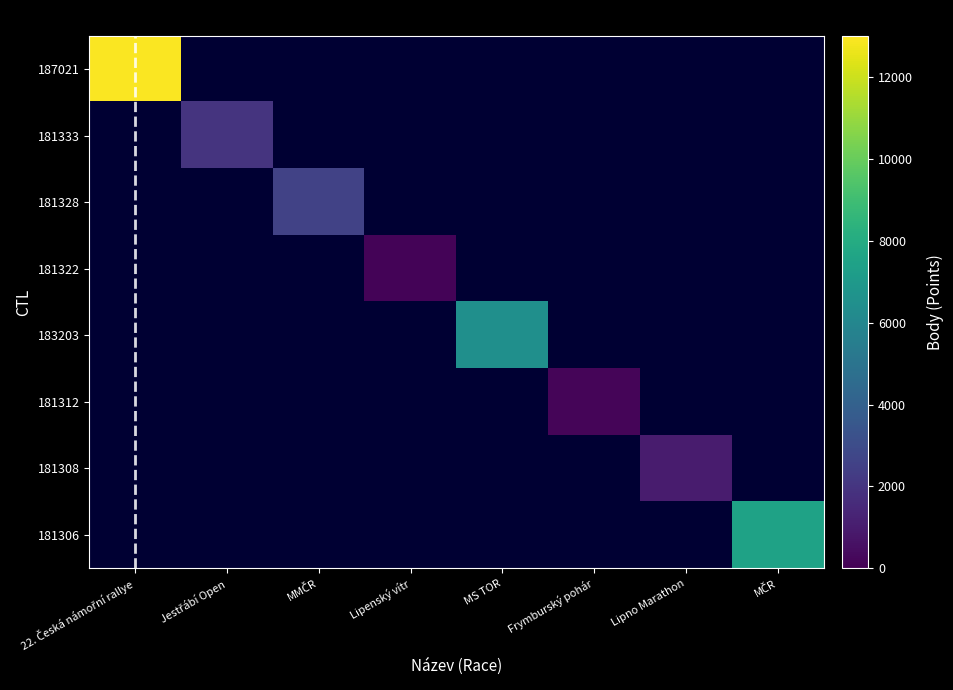

At which category is the sum across all series the highest?

22. Česká námořní rallye